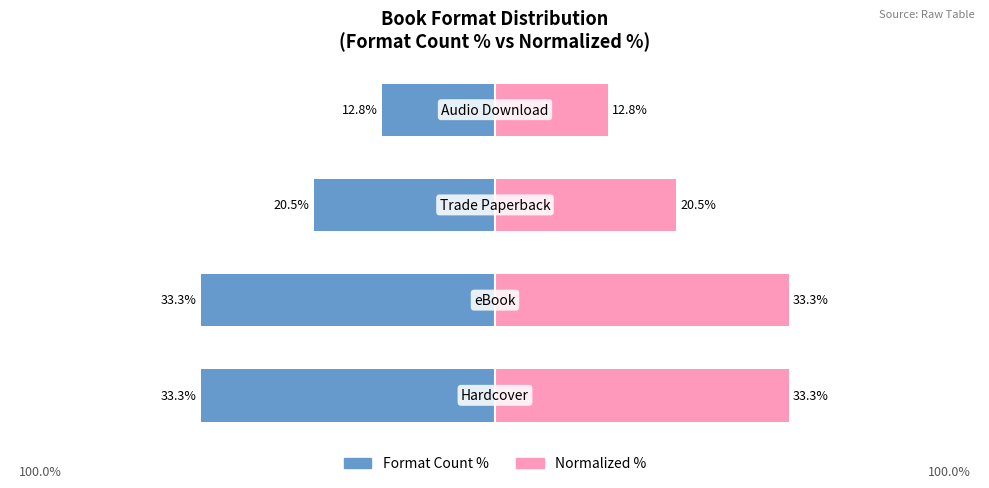

Which series has the largest total across all categories?

Normalized %